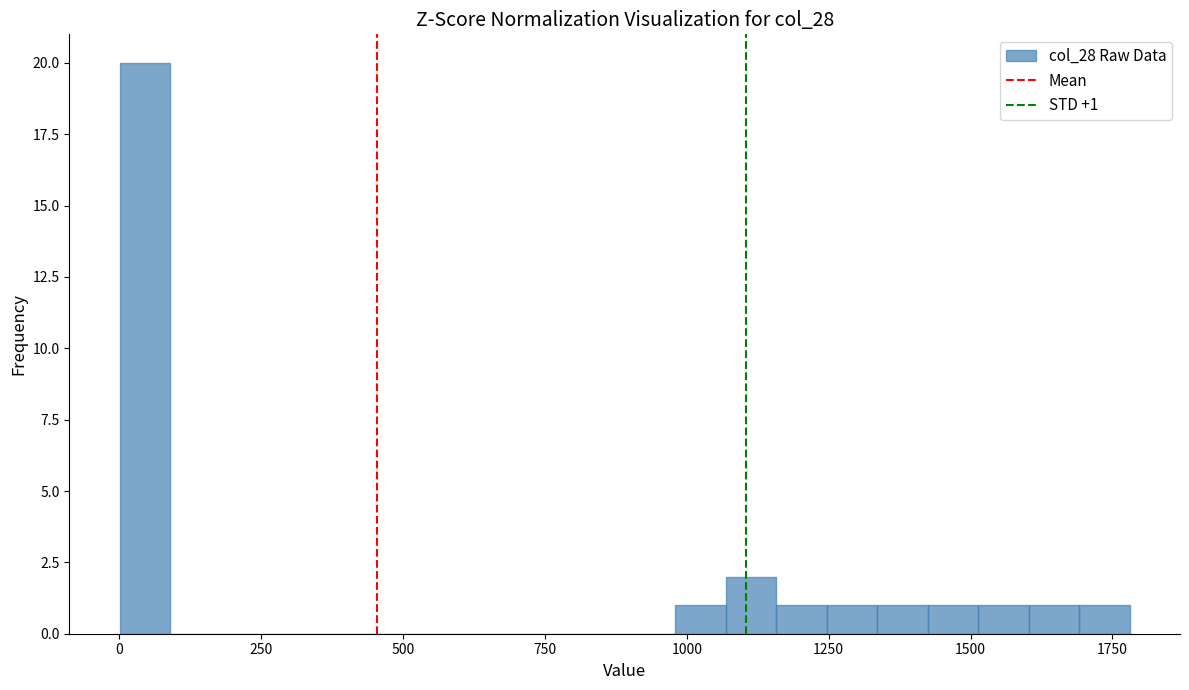

Read against the x-axis, roughly where is the centre of the tallest bar?

50